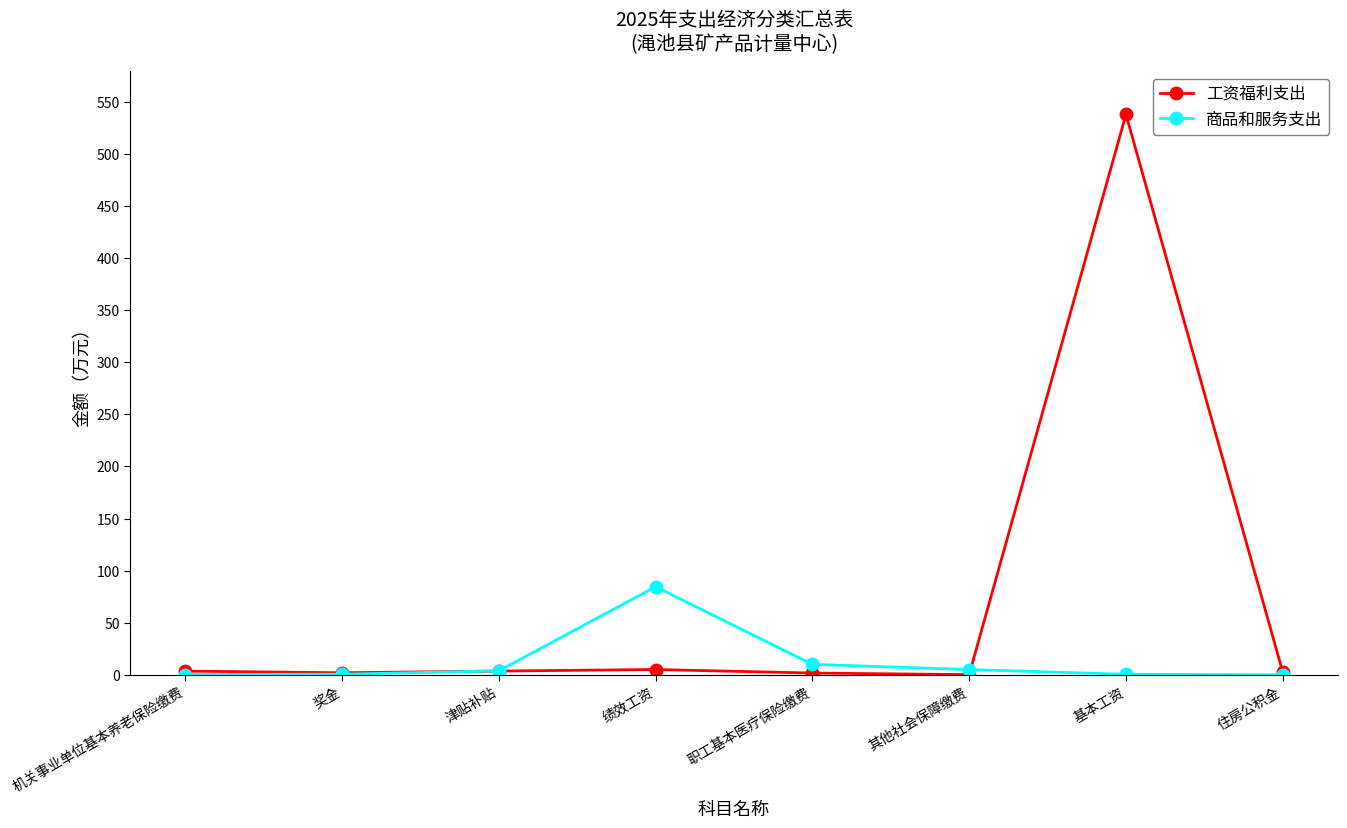

What position from the right is 职工基本医疗保险缴费?

4